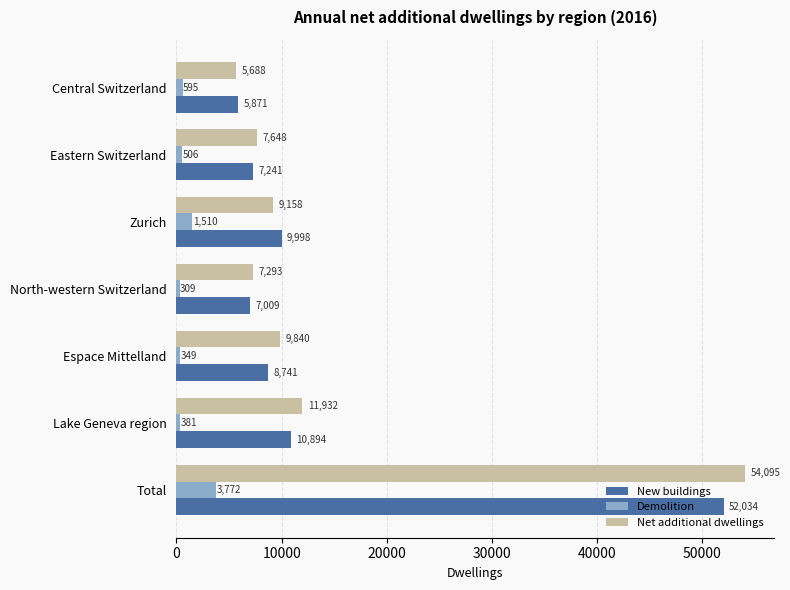

What is the maximum value for Net additional dwellings?

54095